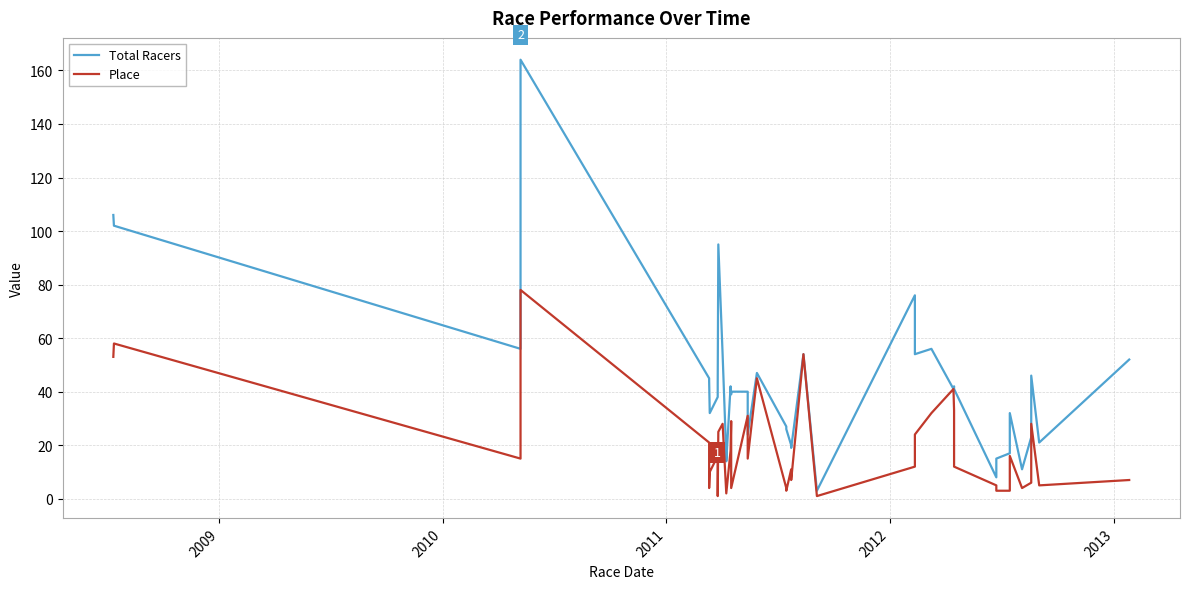

The Place series shows 76 at 2009. True or false?

False